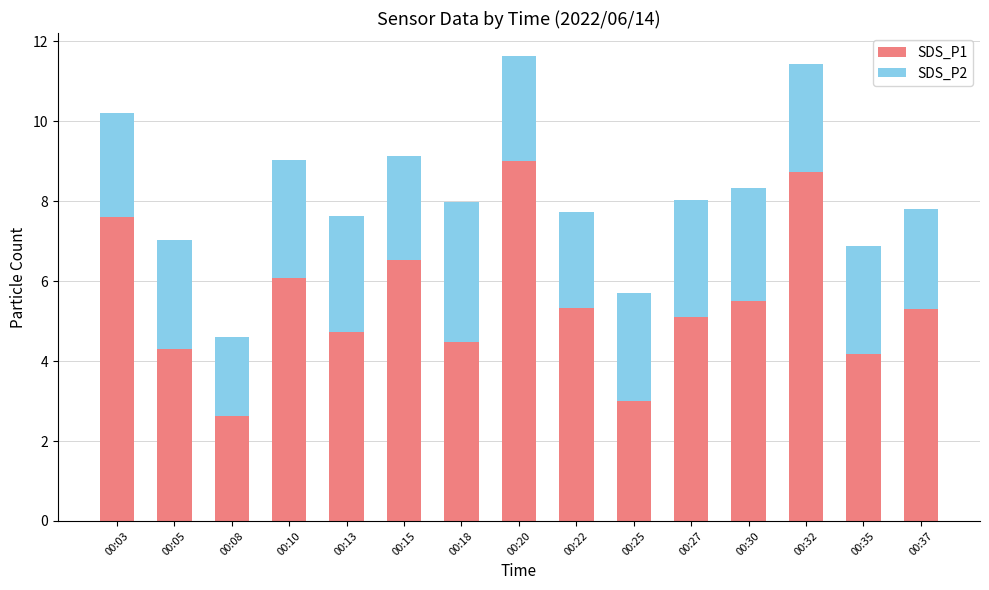

The SDS_P1 series shows 9.0 at 00:20. True or false?

True